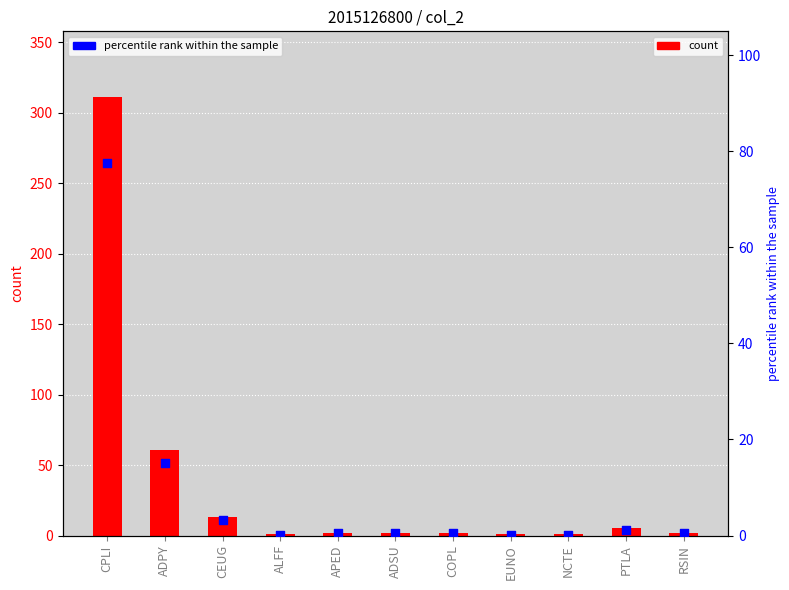

At how many categories does at least one series exceed 164?

1